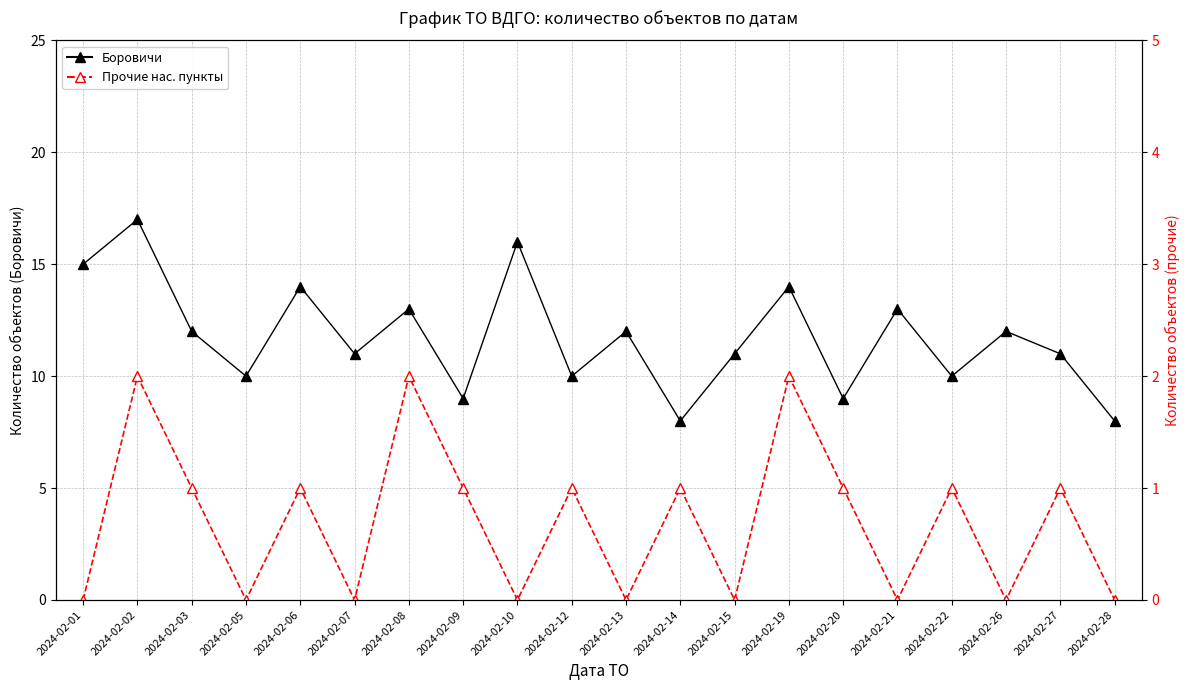

Which series has the widest spread of values?

Боровичи